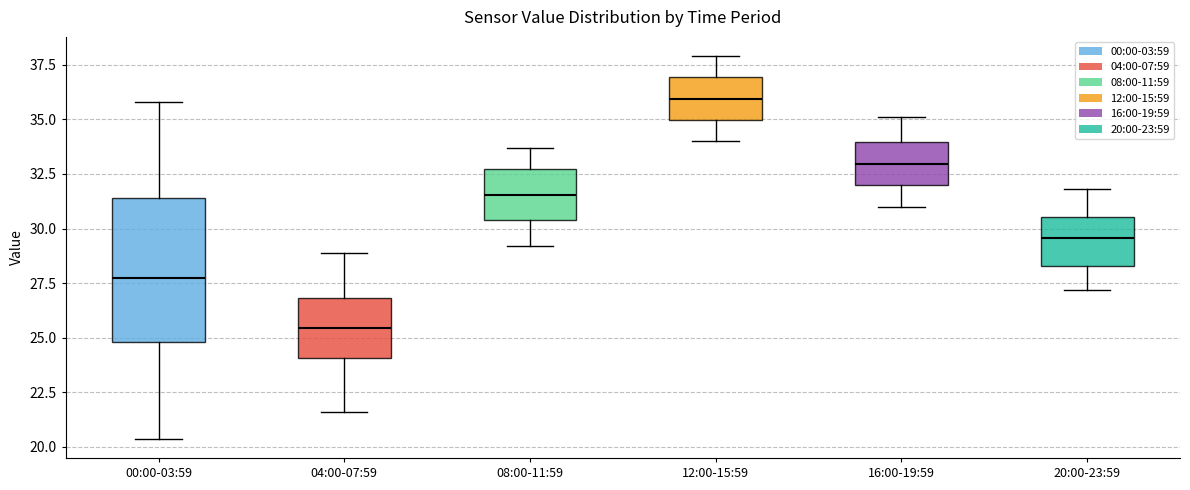

Where does the median line of the box for 16:00-19:59 sit on the y-axis? The values are not printed on the chart, so give them approximately, as read against the axis.

33.0